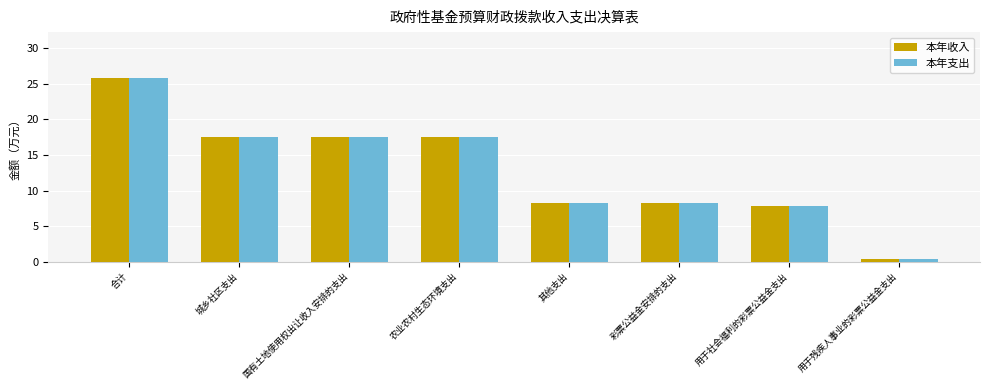

How many data points in 本年收入 are less than 17?

4